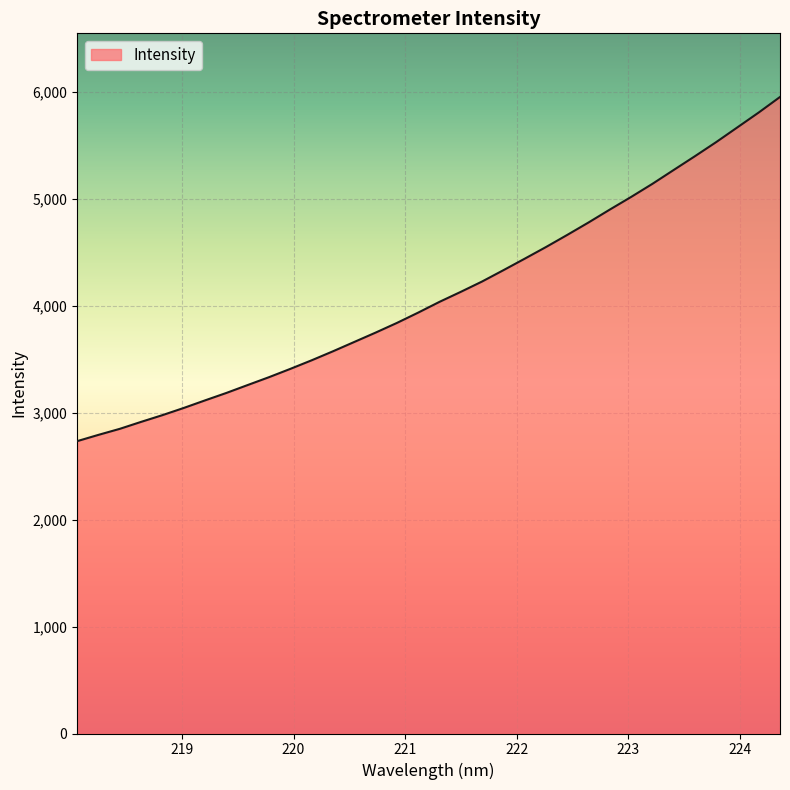

What is the difference between the maximum and minimum values?

3218.4